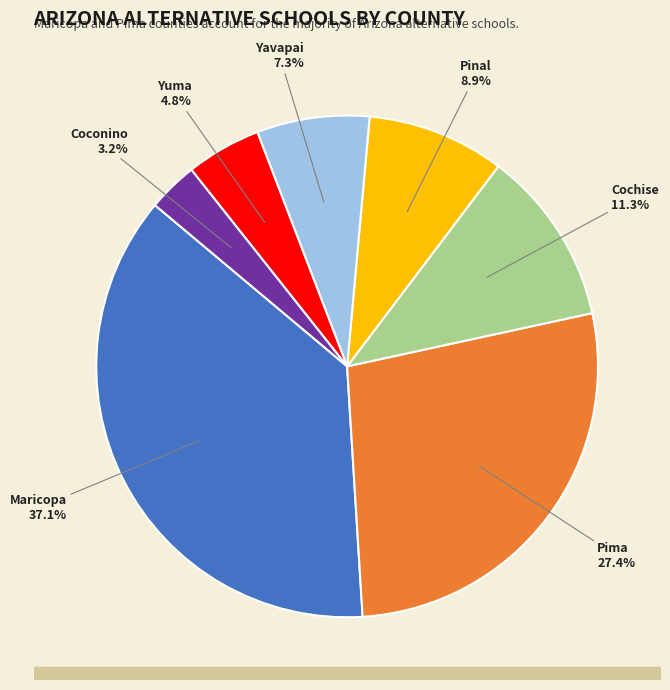

Is there any slice that represents more than half of the pie?

No